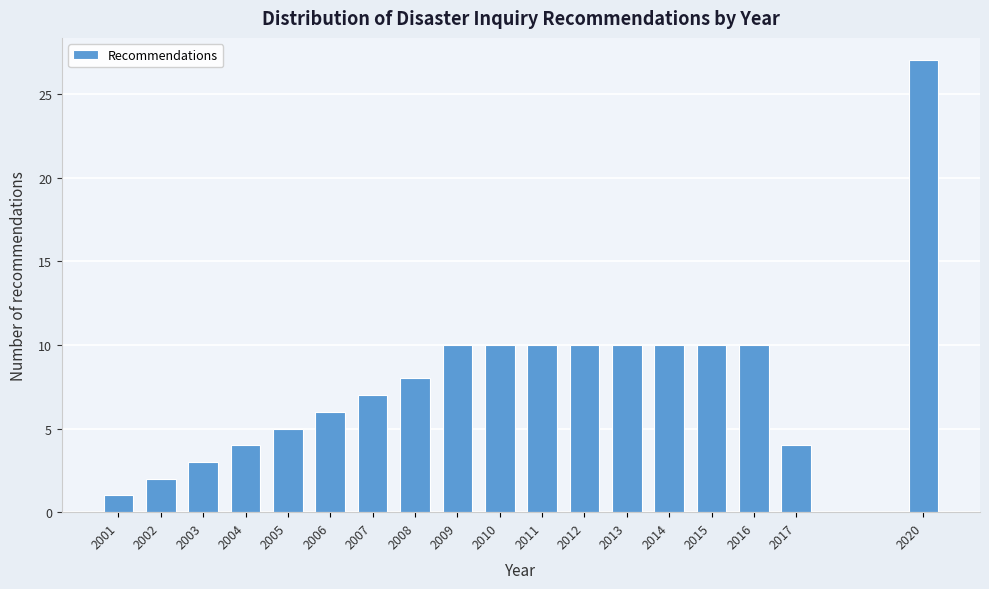

Reading left to right, list all the values displayed in this chart.

2001=1	2002=2	2003=3	2004=4	2005=5	2006=6	2007=7	2008=8	2009=10	2010=10	2011=10	2012=10	2013=10	2014=10	2015=10	2016=10	2017=4	2020=27